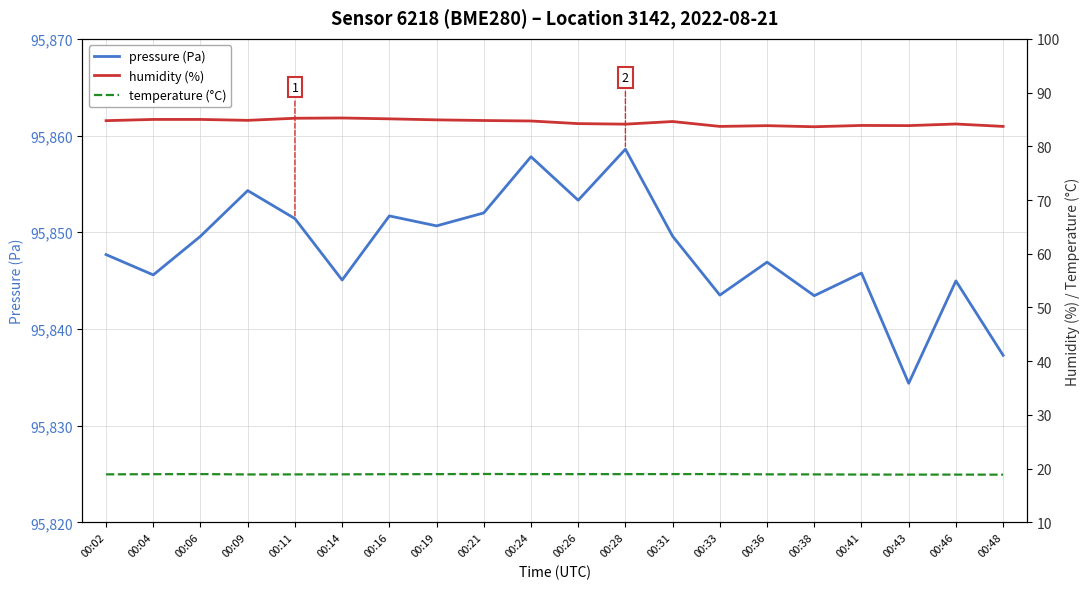

Reading left to right, transcribe all the data shown in this chart.

pressure (Pa): 00:02=95847.7	00:04=95845.6	00:06=95849.6	00:09=95854.3	00:11=95851.4	00:14=95845.1	00:16=95851.7	00:19=95850.7	00:21=95852.0	00:24=95857.8	00:26=95853.3	00:28=95858.6	00:31=95849.6	00:33=95843.5	00:36=95846.9	00:38=95843.4	00:41=95845.8	00:43=95834.4	00:46=95845.0	00:48=95837.3
humidity (%): 00:02=84.8	00:04=85.0	00:06=85.0	00:09=84.8	00:11=85.2	00:14=85.3	00:16=85.1	00:19=84.9	00:21=84.8	00:24=84.7	00:26=84.2	00:28=84.1	00:31=84.6	00:33=83.7	00:36=83.8	00:38=83.6	00:41=83.9	00:43=83.8	00:46=84.2	00:48=83.7
temperature (°C): 00:02=18.9	00:04=19.0	00:06=19.0	00:09=18.9	00:11=18.9	00:14=18.9	00:16=19.0	00:19=19.0	00:21=19.0	00:24=19.0	00:26=19.0	00:28=19.0	00:31=19.0	00:33=19.0	00:36=18.9	00:38=18.9	00:41=18.9	00:43=18.9	00:46=18.9	00:48=18.9